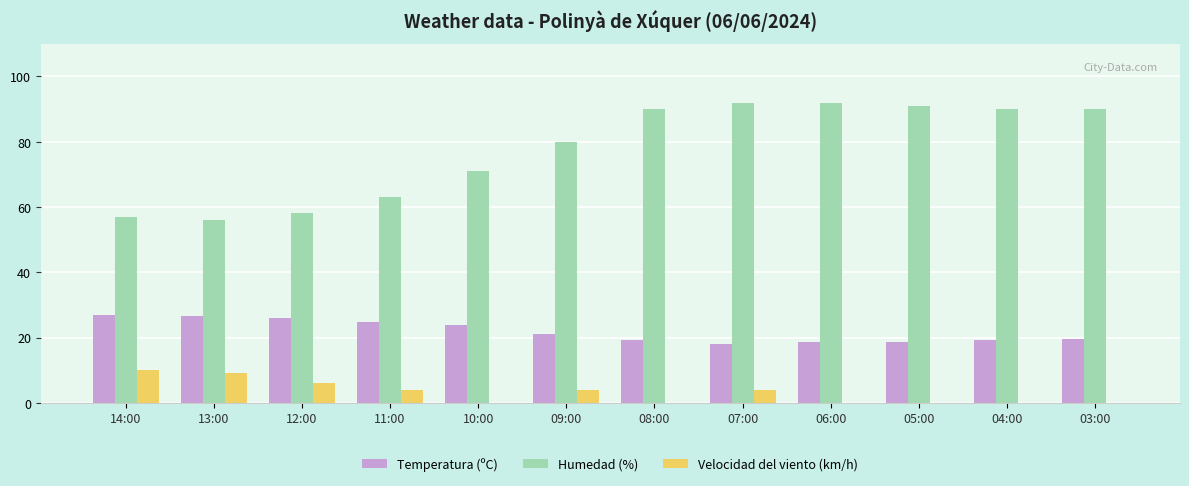

What is the sum of the Humedad (%) values at 06:00 and 10:00?

163.0